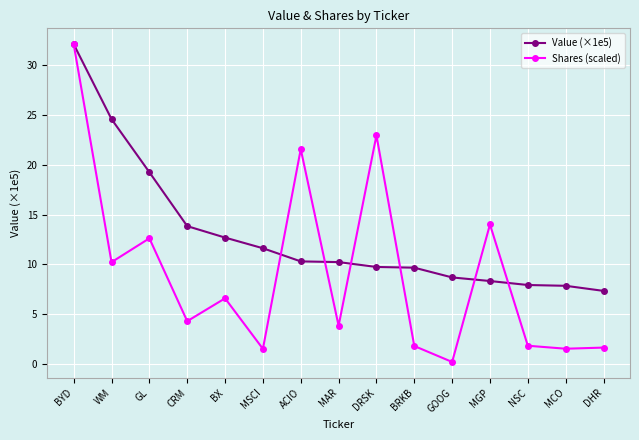

Which series has the largest range (max minus min)?

Shares (scaled)